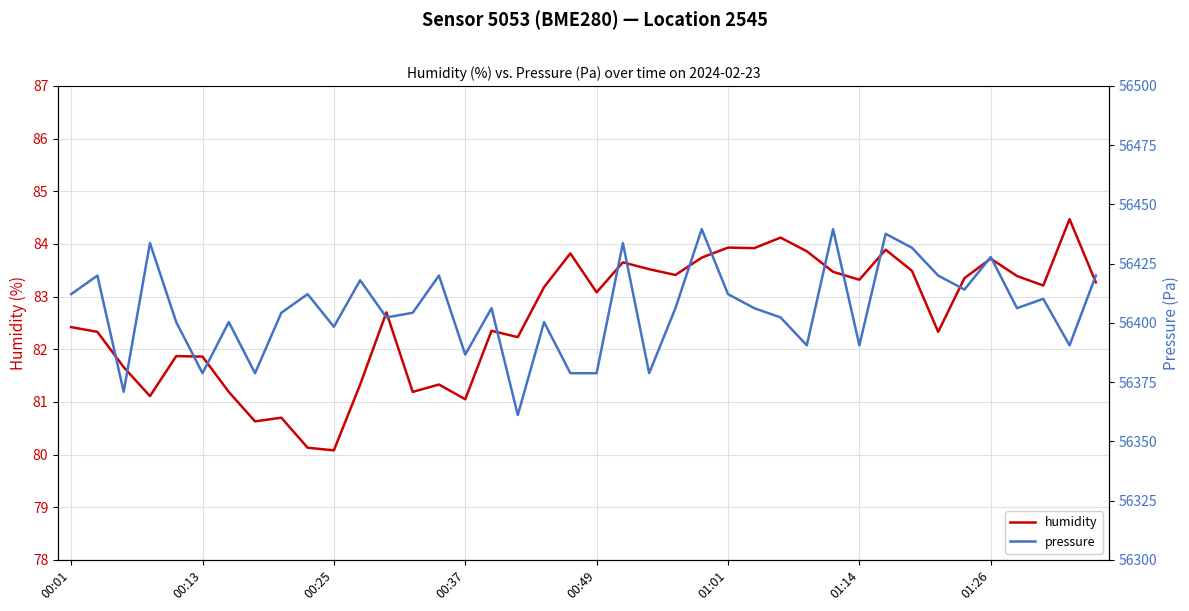

What is the maximum value for humidity?

84.5